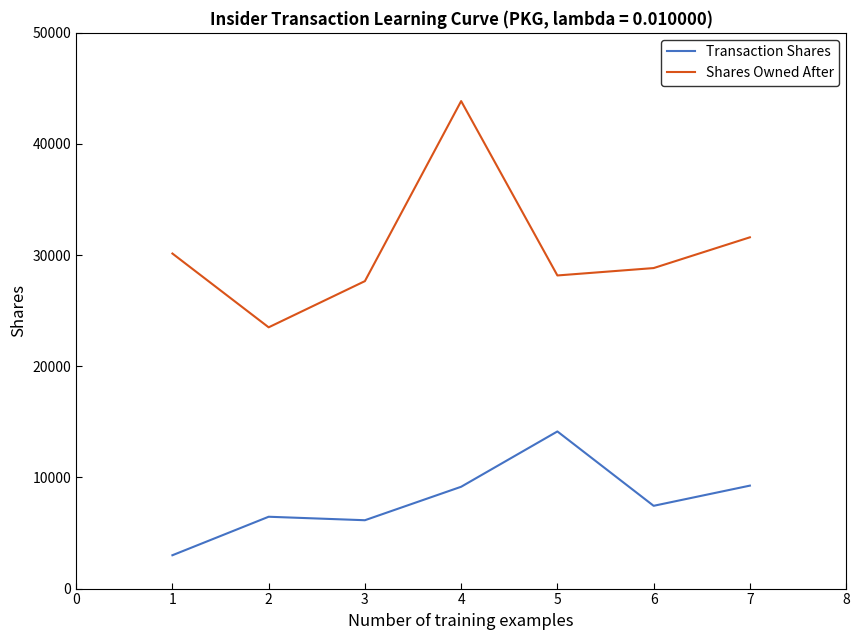

Does the chart have visible grid lines?

No